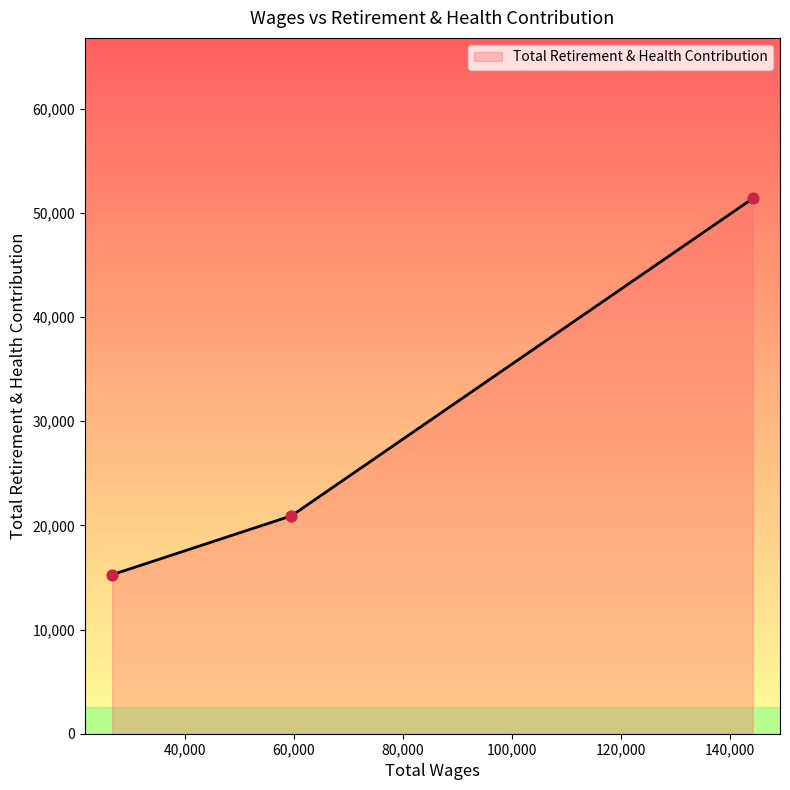

What is the change in value from 144132.0 to 59573.0?

-30453